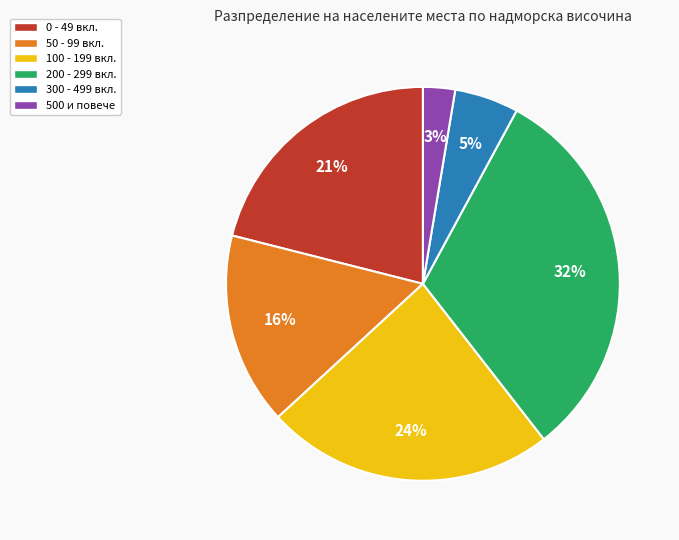

Count the number of slices in the pie.

6